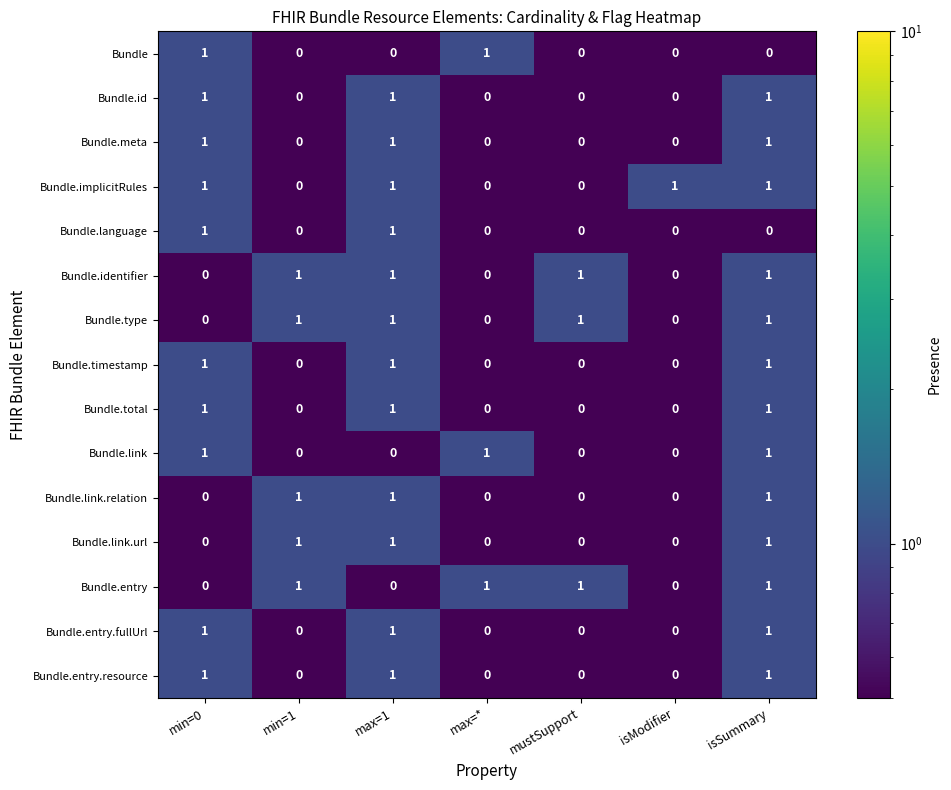

What is the sum of all Bundle.meta values?

3